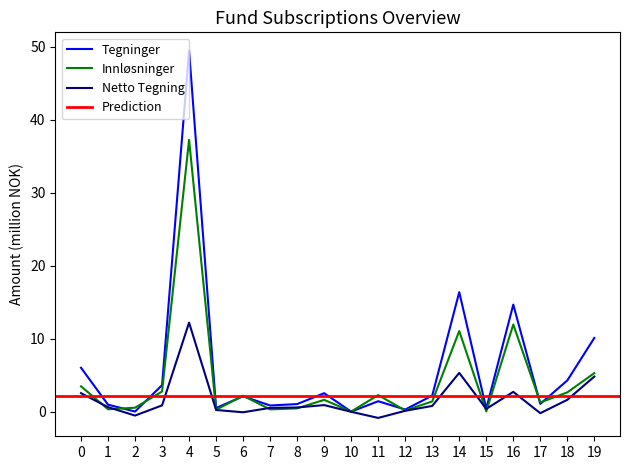

Is it true that Tegninger equals 3.6 at 3?

True